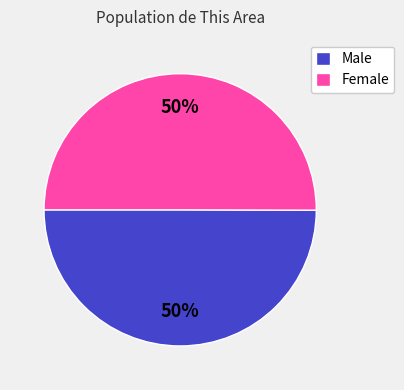

Is the sum of Male and Female greater than half?

Yes